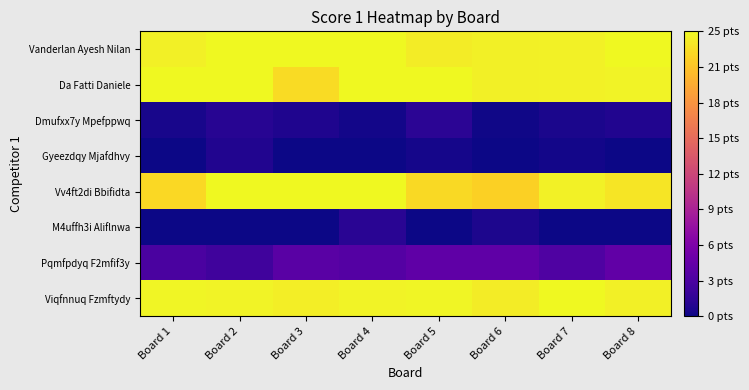

What is the greatest value displayed?

25.0